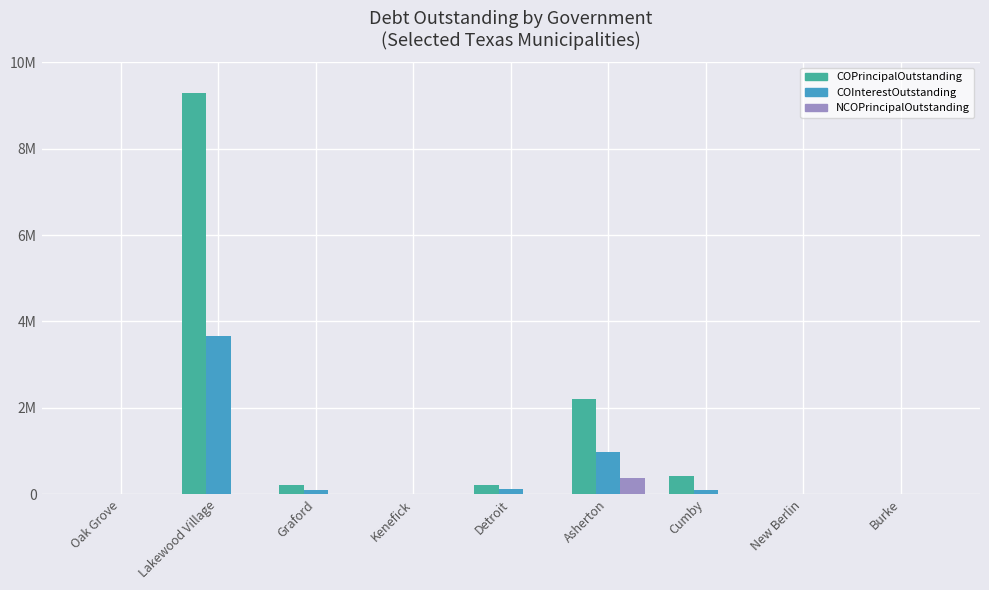

Where does the COInterestOutstanding series first go above 93290?

Lakewood Village